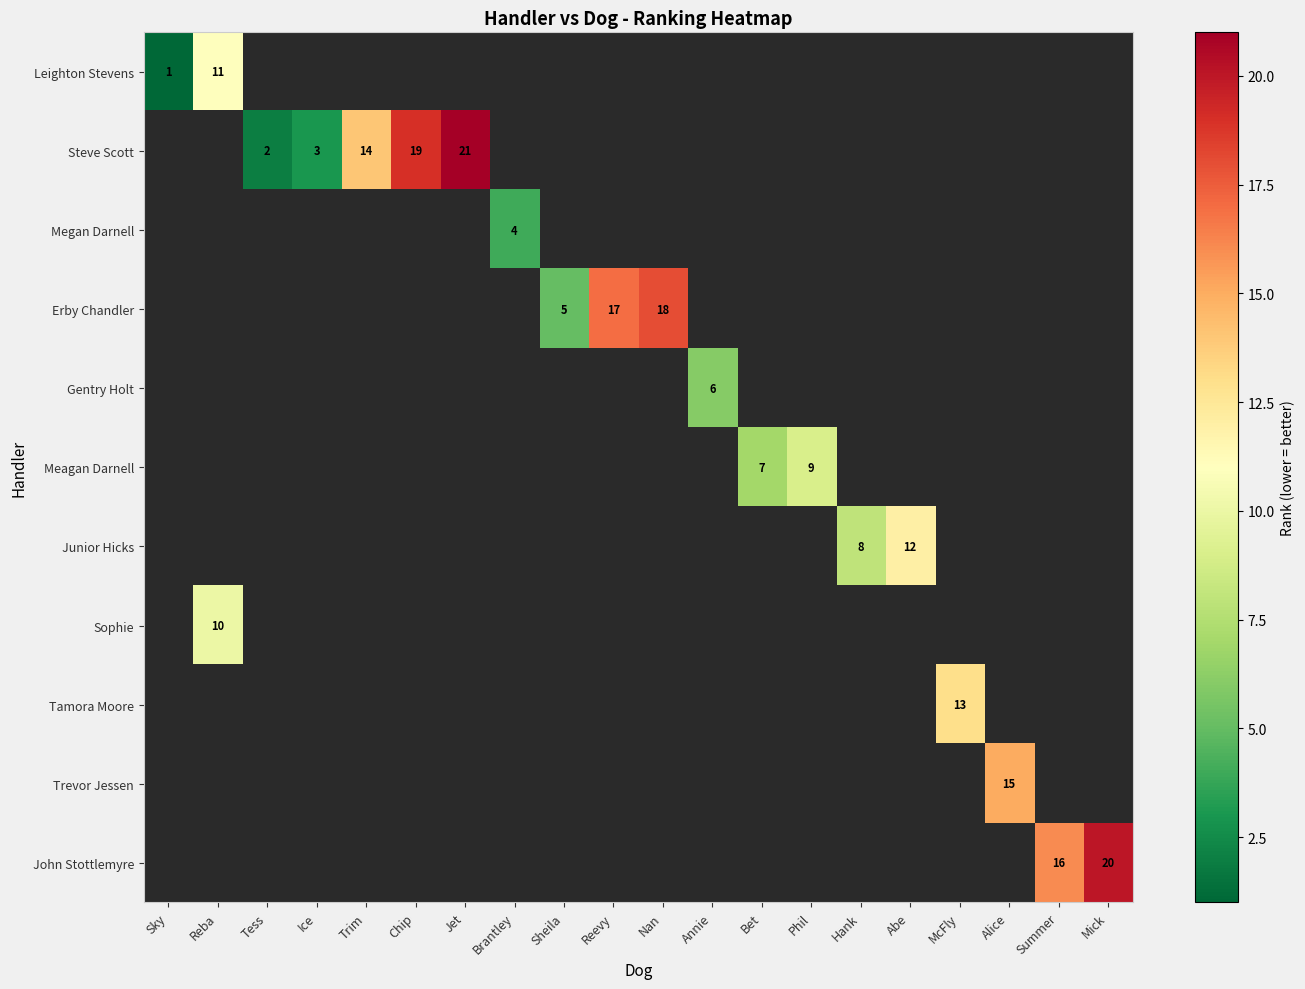

How many series are shown in this chart?

11